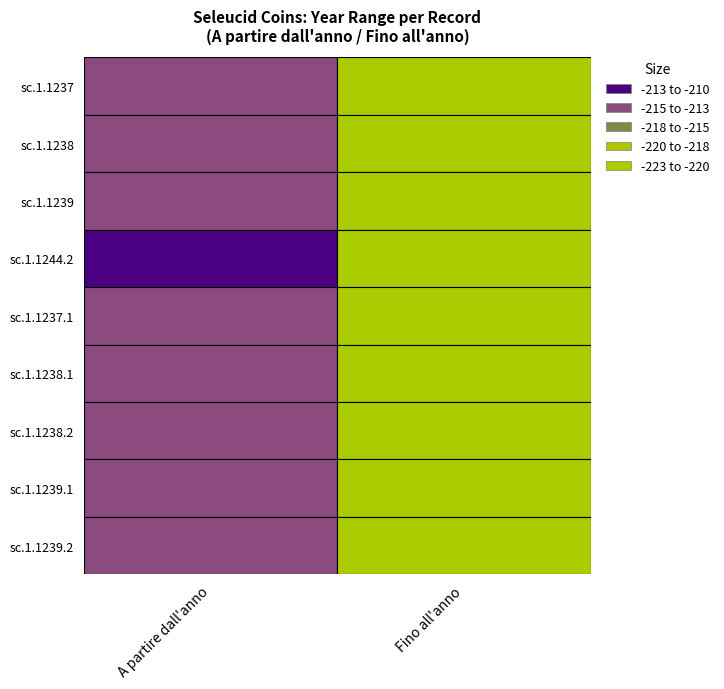

What is the maximum value shown in the chart?

-210